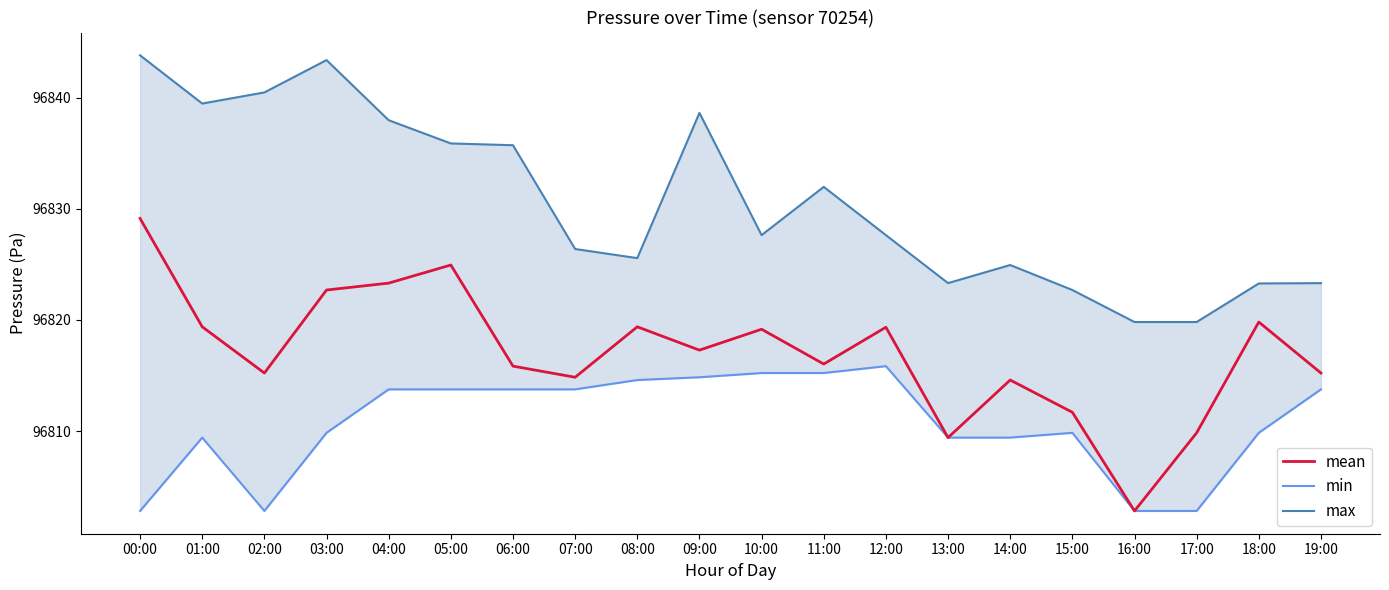

True or false: max and min intersect in this chart.

False